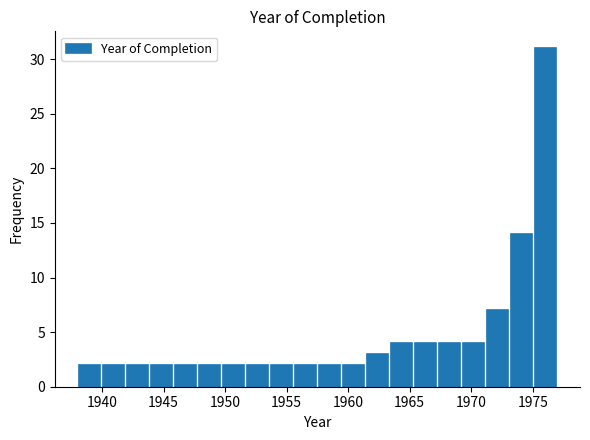

Around what value on the x-axis is the tallest bar? Give the approximate position of its centre, as read against the axis.

1976.0